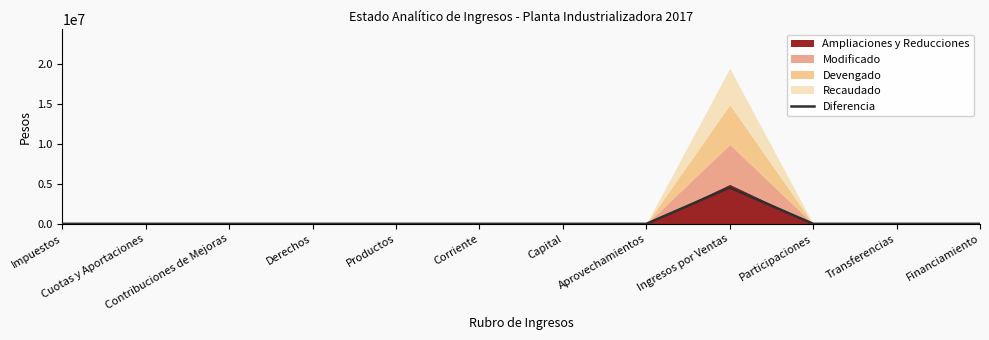

Between Financiamiento and Cuotas y Aportaciones, which is larger?

Financiamiento